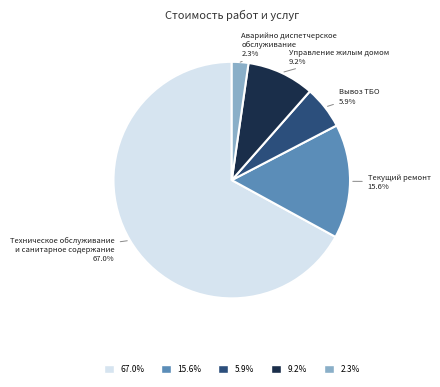

Does Техническое обслуживание и санитарное содержание represent more than half of the total?

Yes